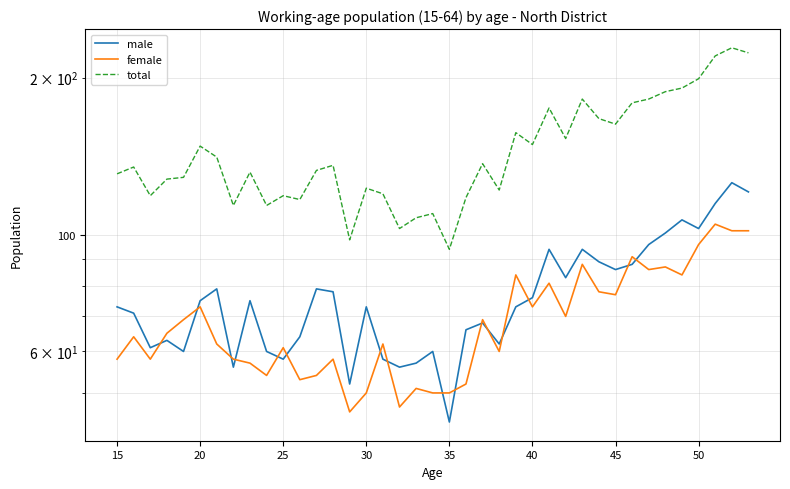

What is the average value of the total series?

146